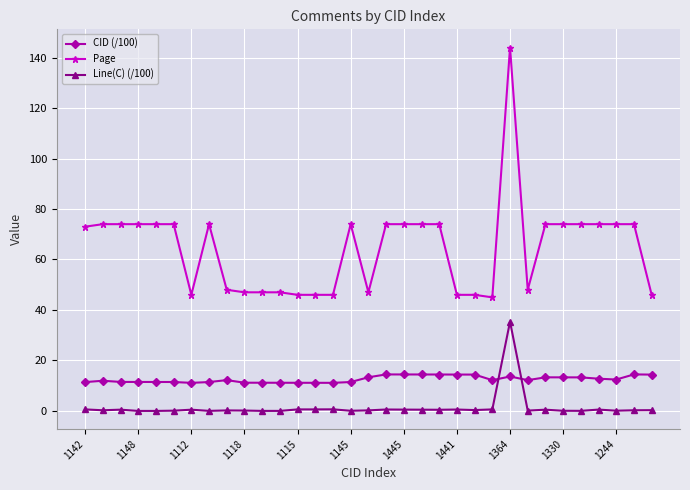

What are all the series names shown in the legend?

CID (/100), Page, Line(C) (/100)